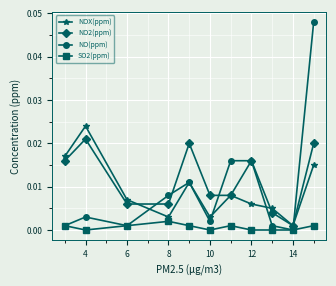

Which series has the widest spread of values?

NO(ppm)